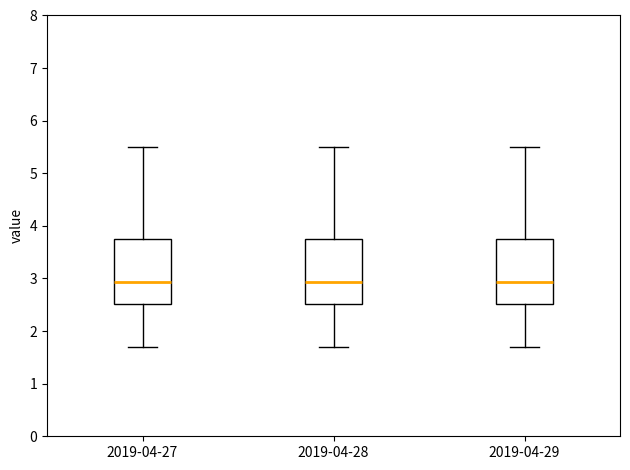

Where does the upper whisker of the box for 2019-04-29 end on the y-axis? The values are not printed on the chart, so give them approximately, as read against the axis.

5.5